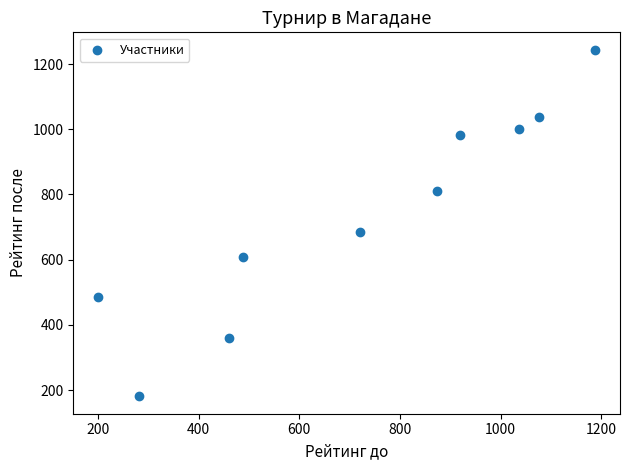

What is the average X value?

724